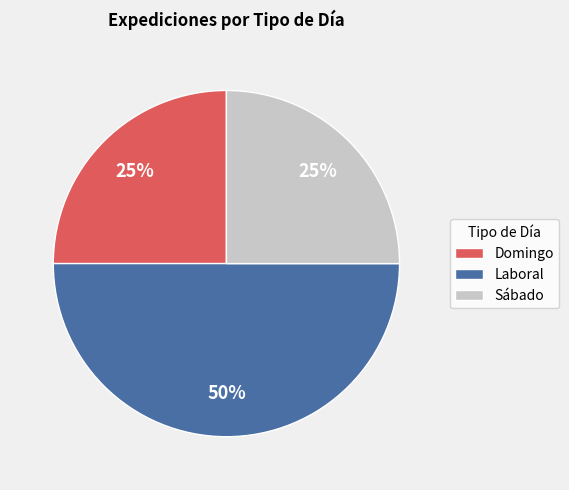

How many segments does this pie chart have?

3